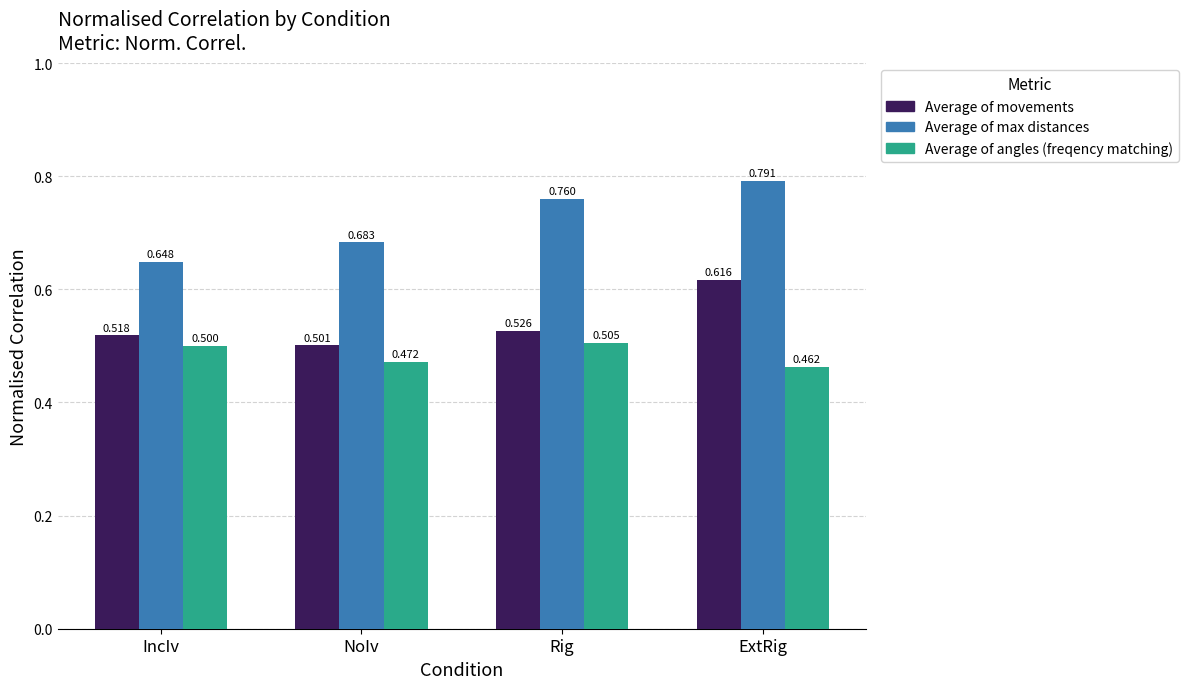

How many groups of bars are there?

4